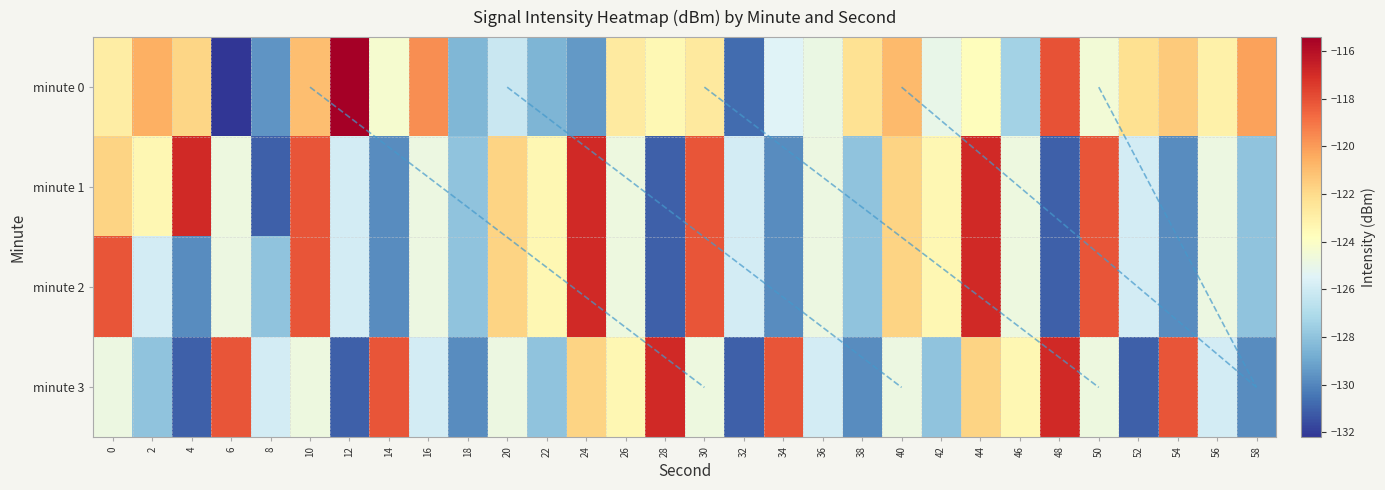

Between 20 and 18, which is larger?

20